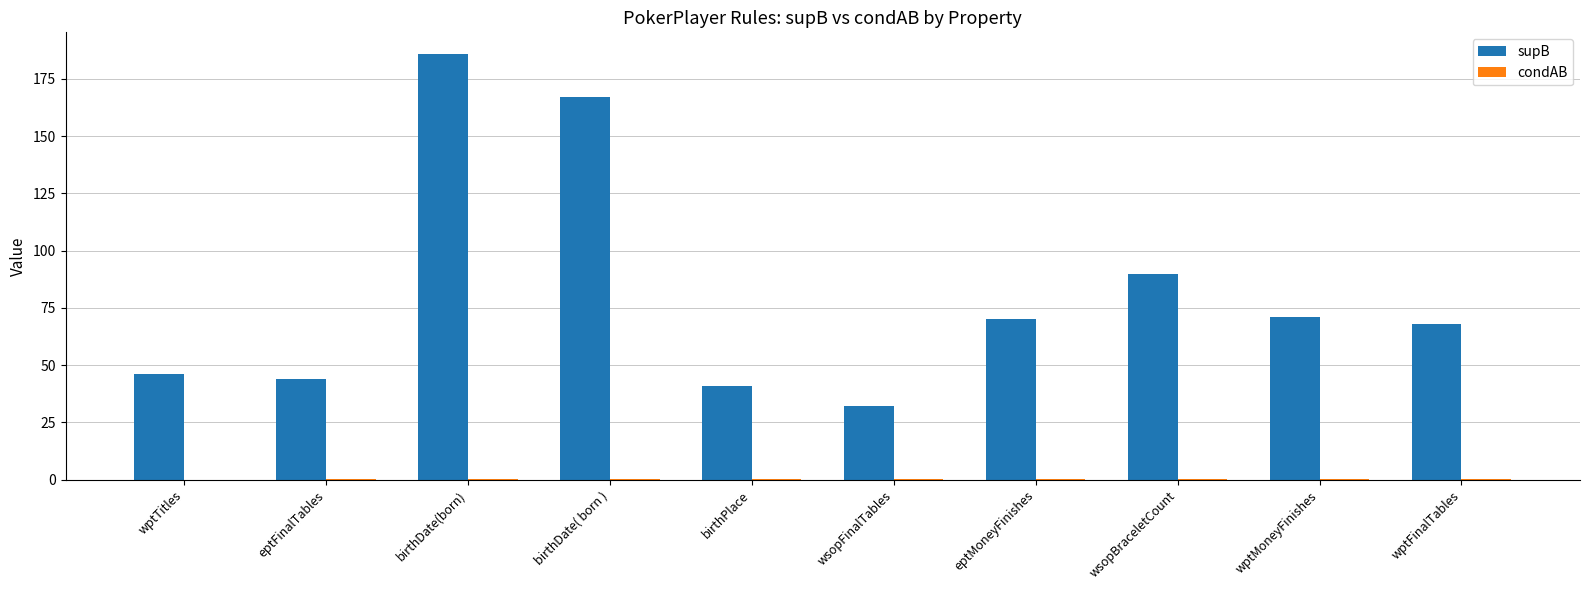

What is the maximum value shown in the chart?

186.0